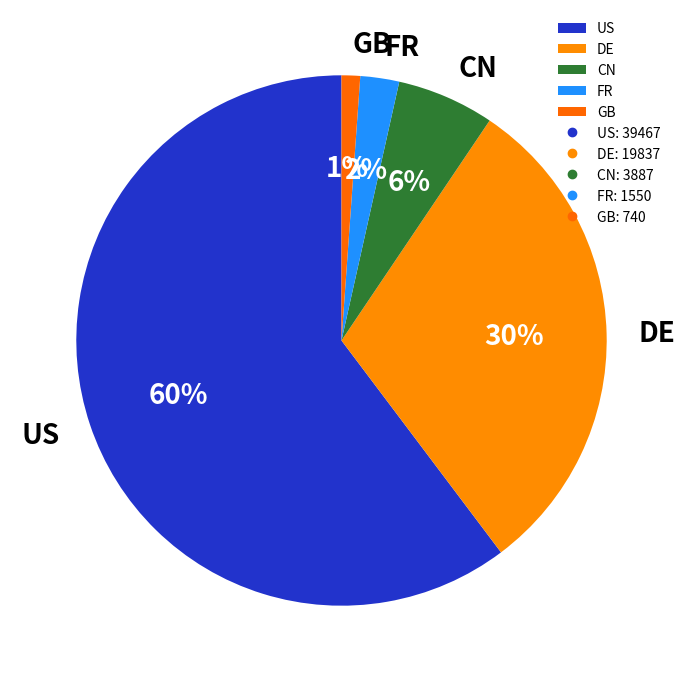

What percentage is the FR slice, to the nearest percent?

2%